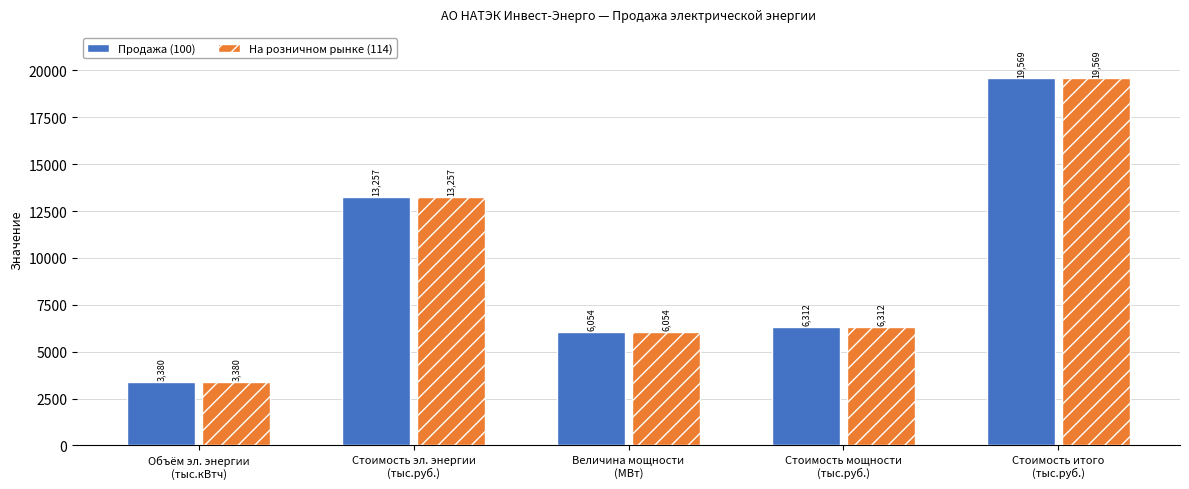

What is the label of the 3rd bar from the right?

Величина мощности
(МВт)